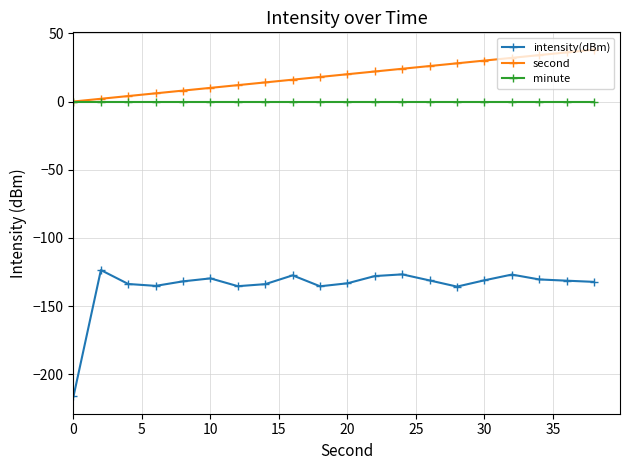

Rank the series by their maximum value, from lowest to highest.

intensity(dBm), minute, second